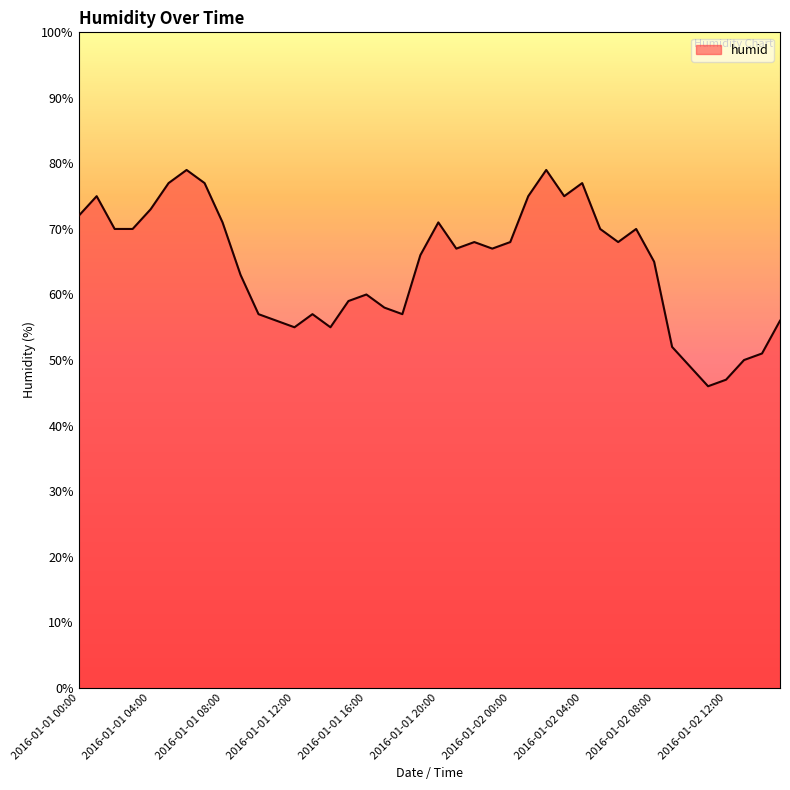

What is the difference between the maximum and minimum values?

33